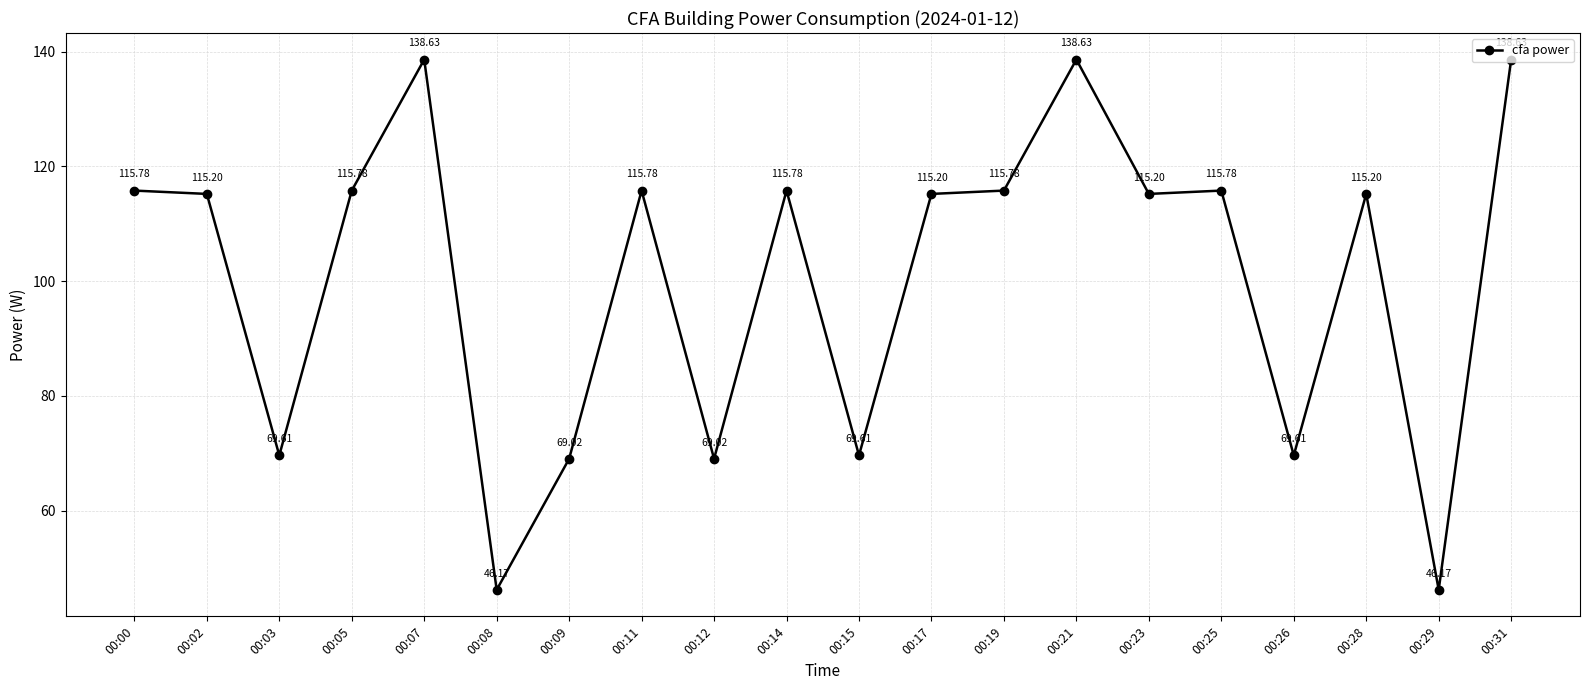

Reading left to right, list all the values displayed in this chart.

115.8	115.2	69.6	115.8	138.6	46.2	69.0	115.8	69.0	115.8	69.6	115.2	115.8	138.6	115.2	115.8	69.6	115.2	46.2	138.6